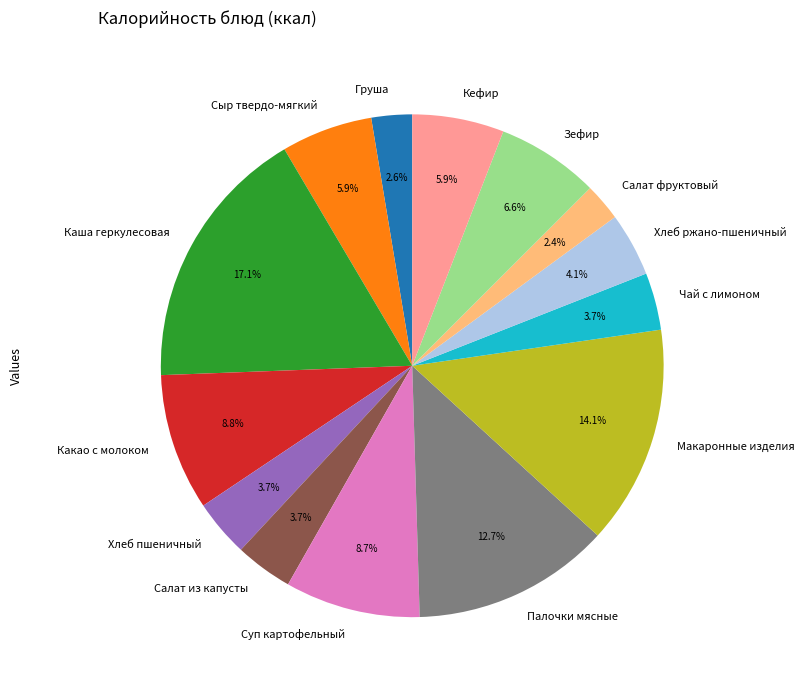

To the nearest percent, what percentage of the pie is Палочки мясные?

13%